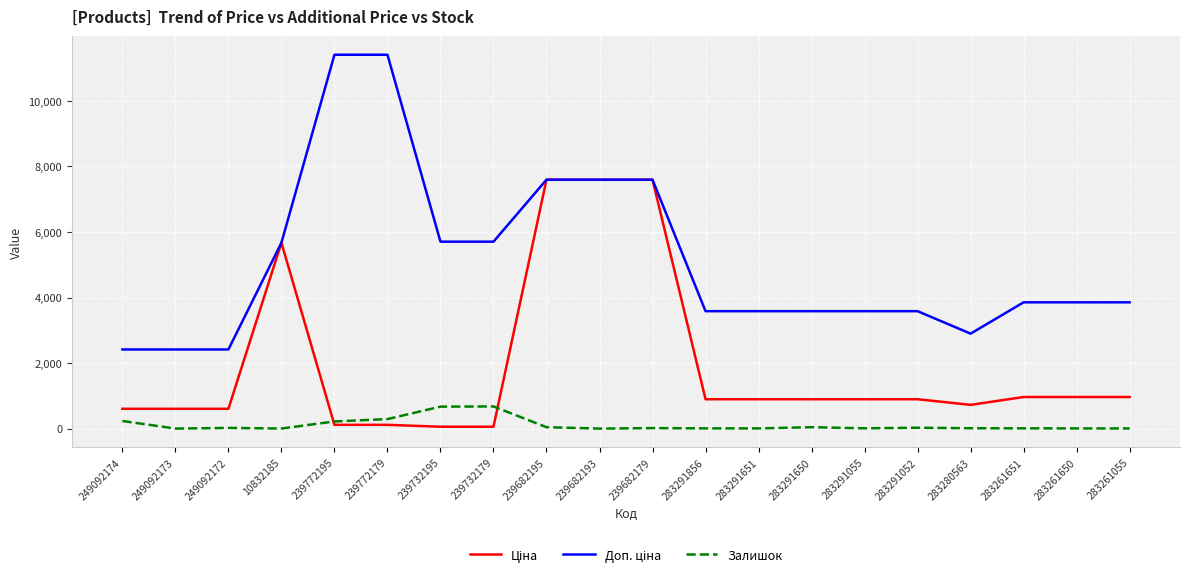

The Залишок series shows 0.0 at 249092173. True or false?

True